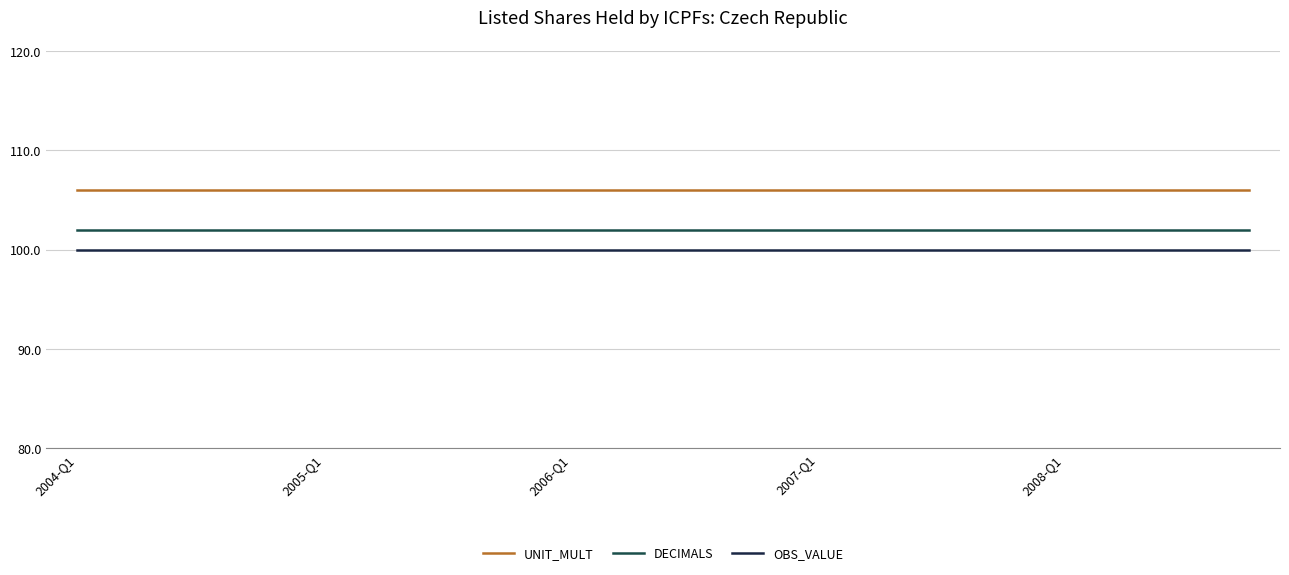

Which series has the largest total across all categories?

UNIT_MULT